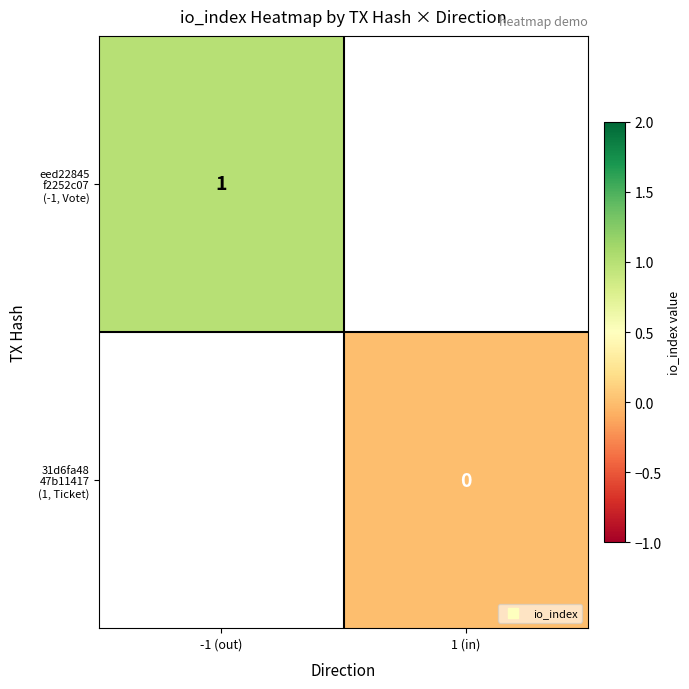

True or false: 31d6fa48 47b11417 (1, Ticket) has a value of 0.0 at 1 (in).

True